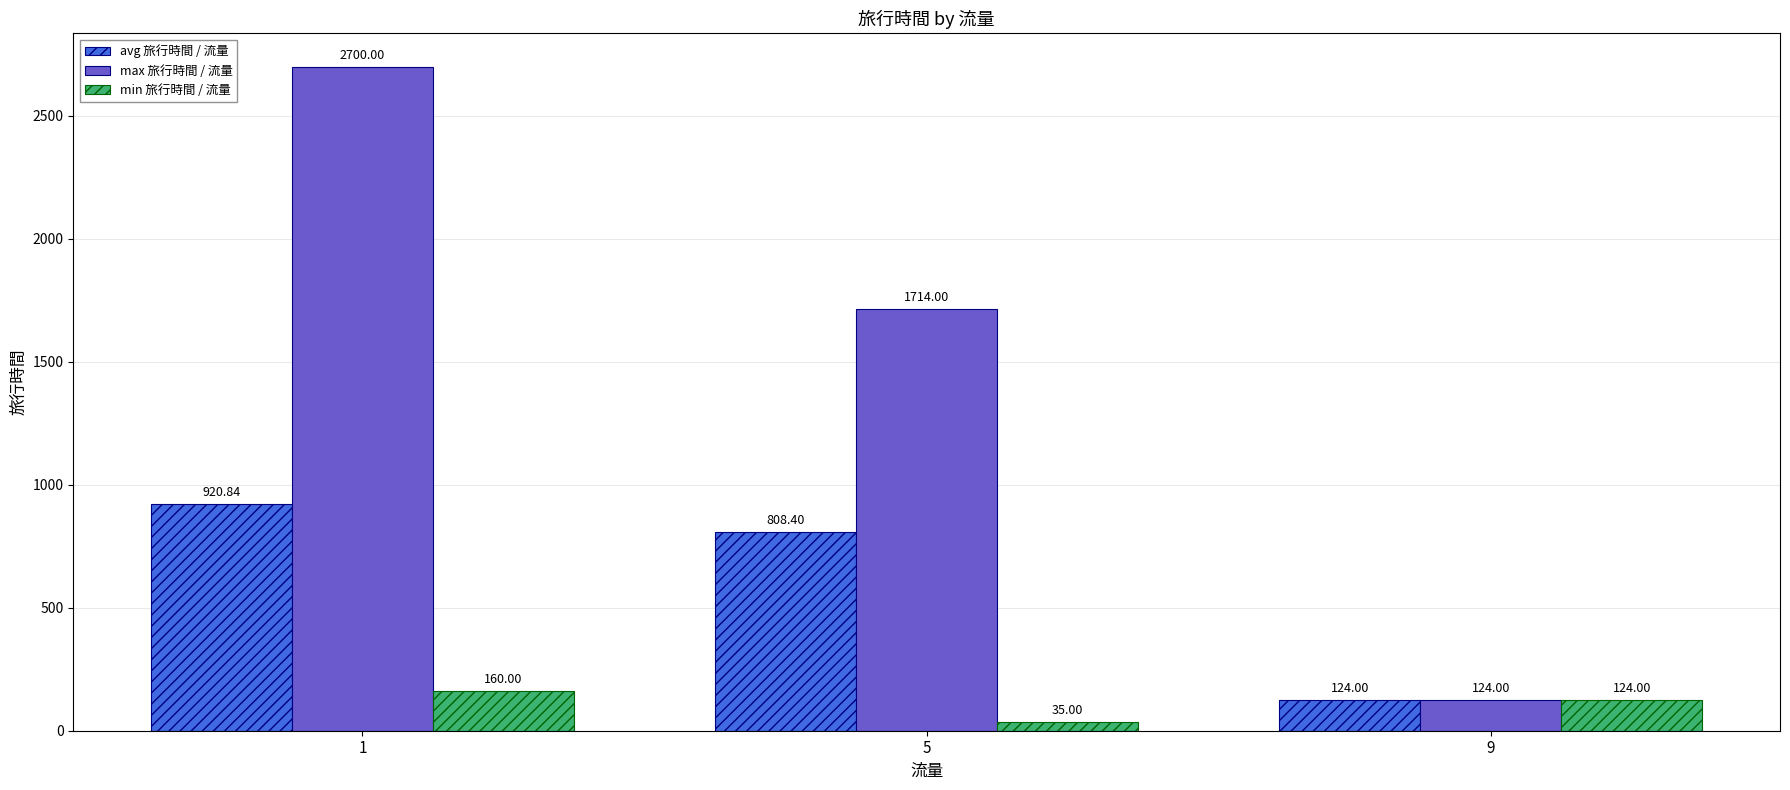

At which category is the sum across all series the highest?

1